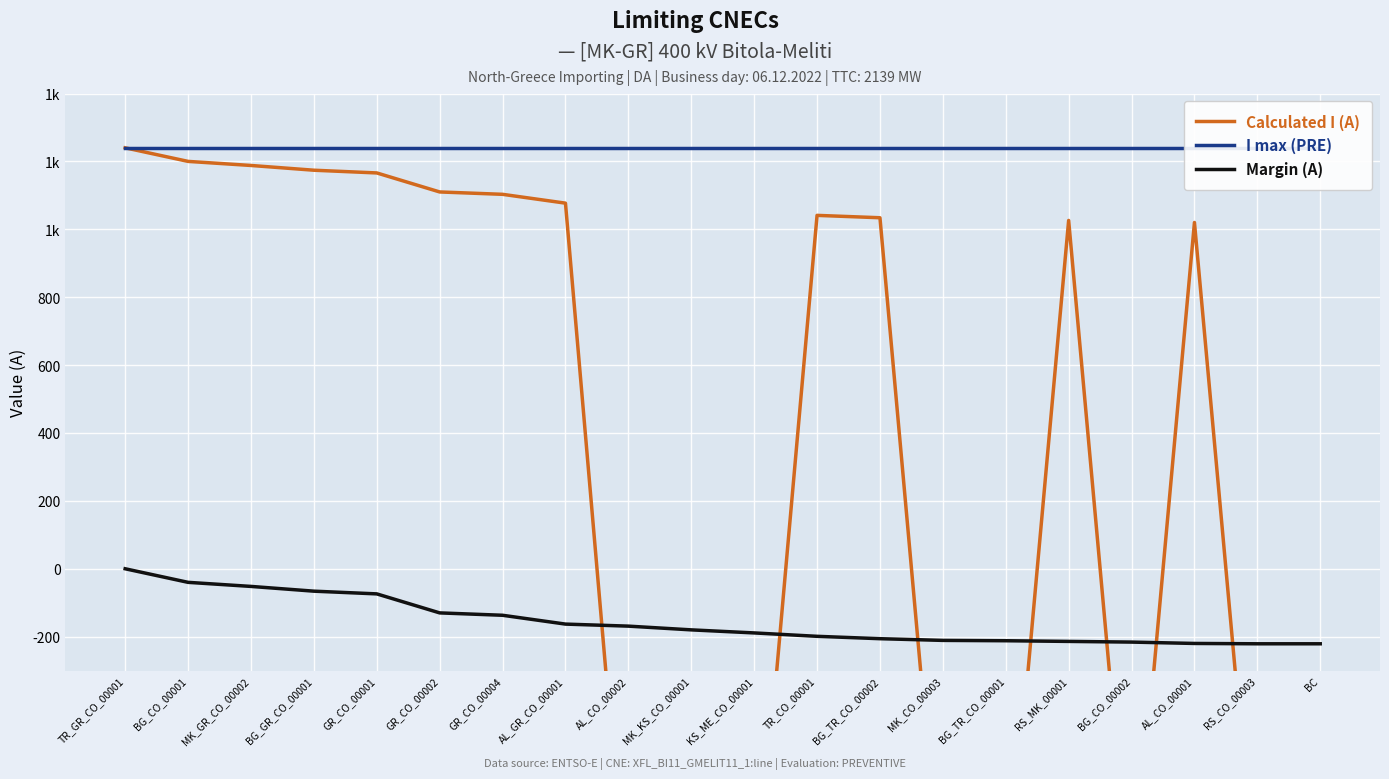

What position from the right is BG_TR_CO_00002?

8